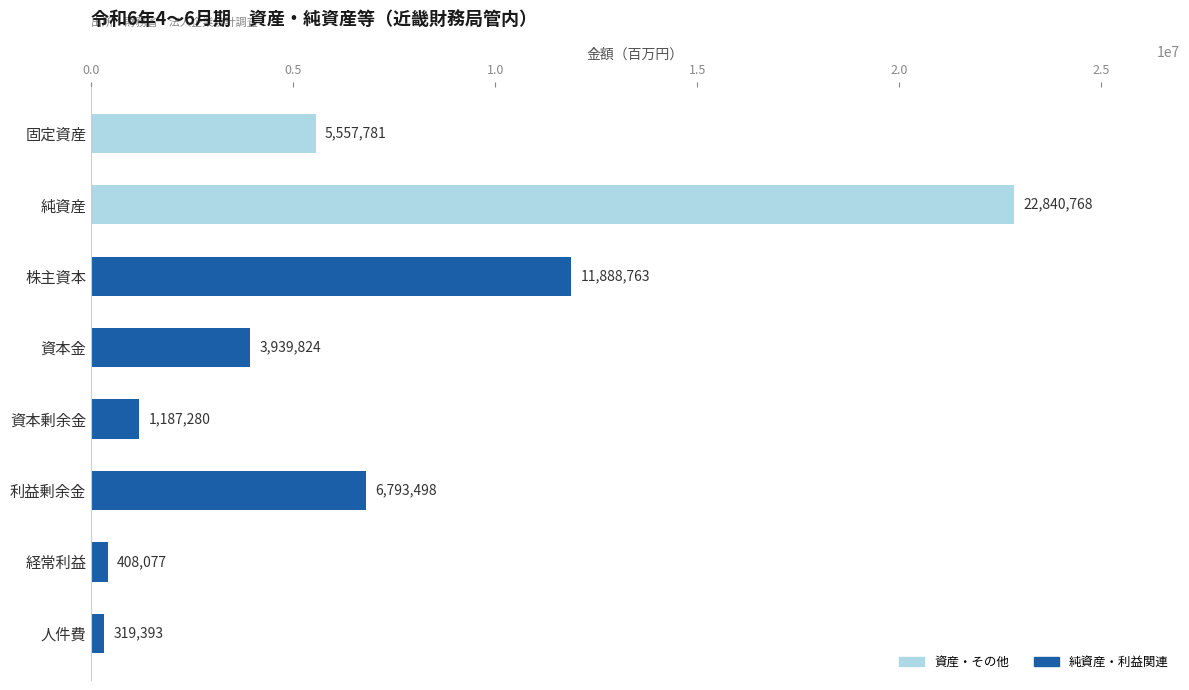

How many data points are less than 5557781?

4